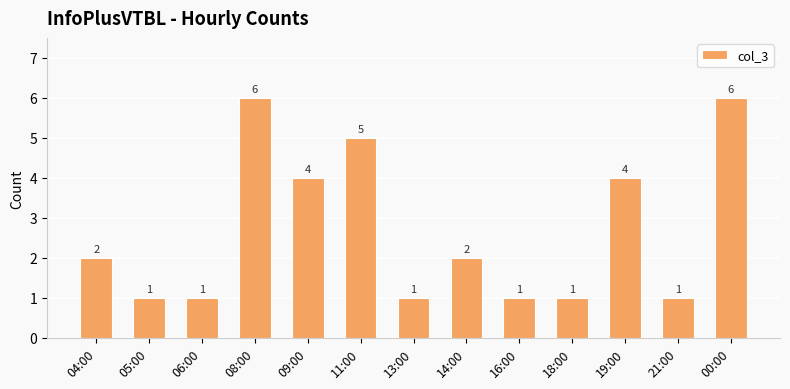

Between 14:00 and 19:00, which is larger?

19:00